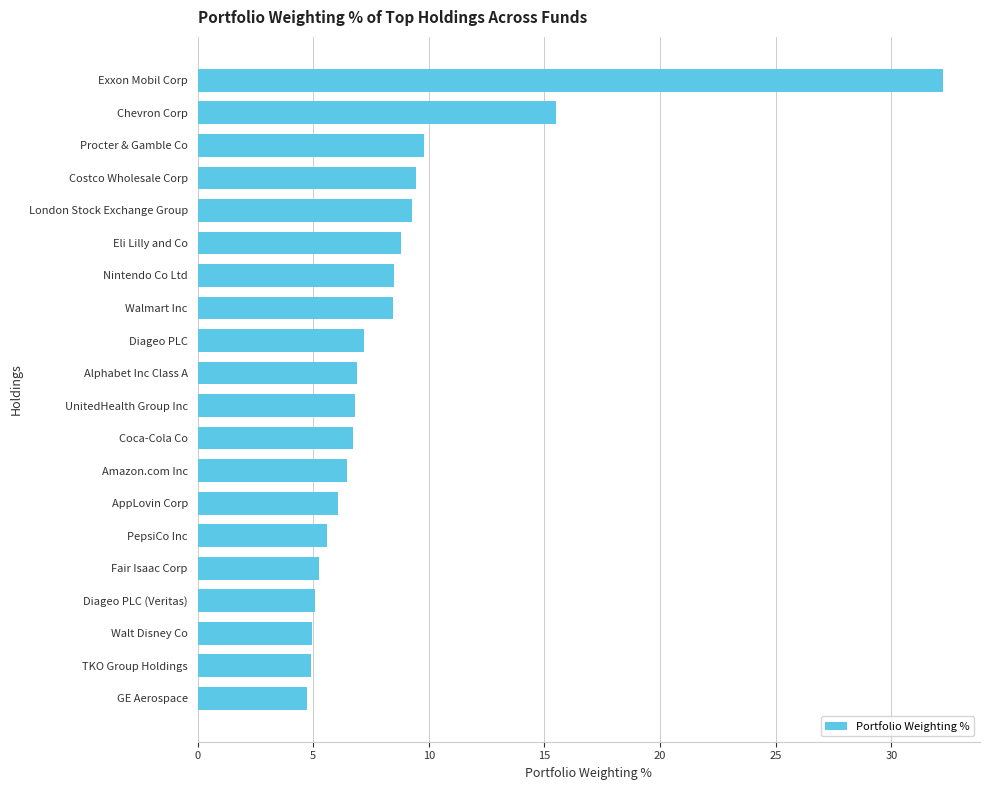

Does the chart contain any negative values?

No